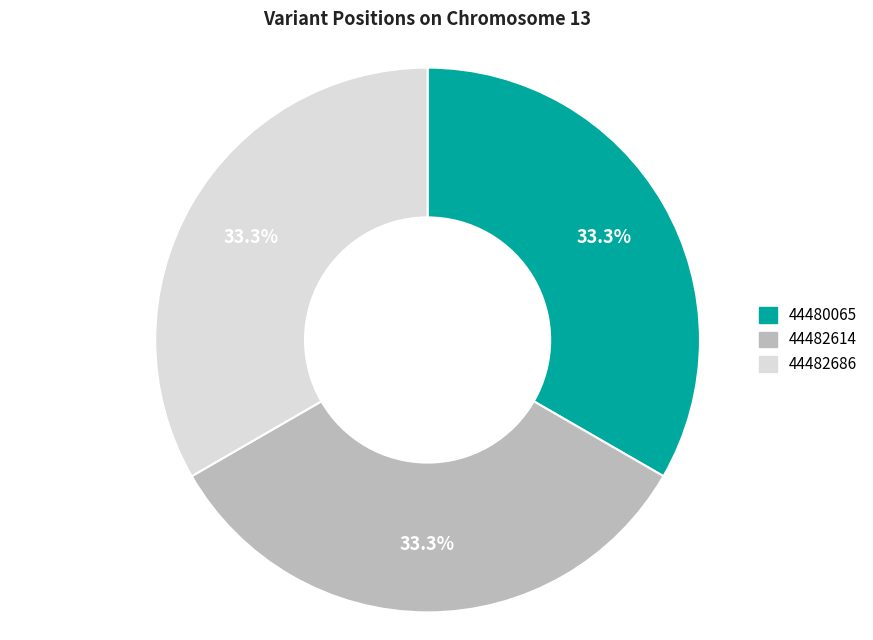

What percentage is the 44482686 slice, to the nearest percent?

33%